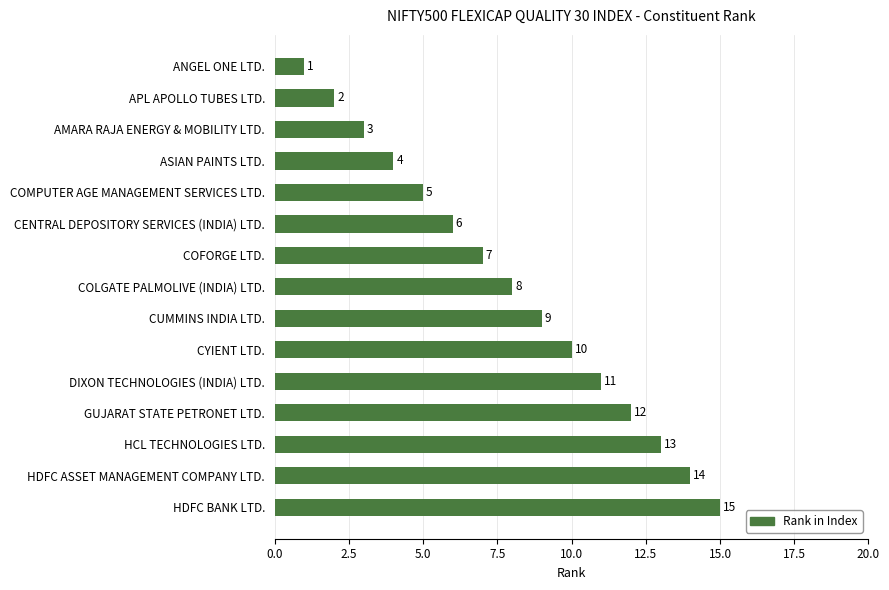

What is the difference between the maximum and minimum values?

14